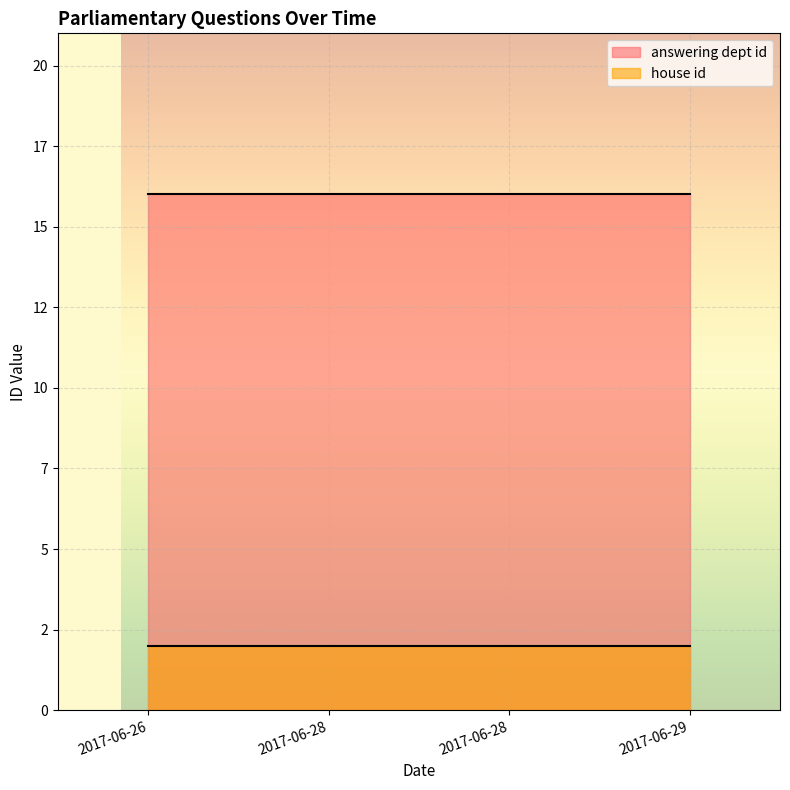

List the series in order of their peak value, highest first.

answering dept id, house id